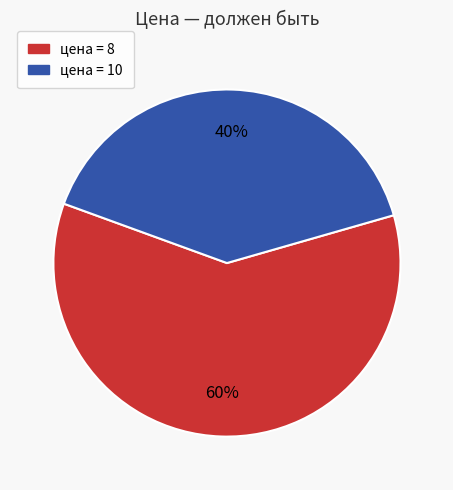

To the nearest percent, what is the difference between the largest and smallest slice percentages?

20%